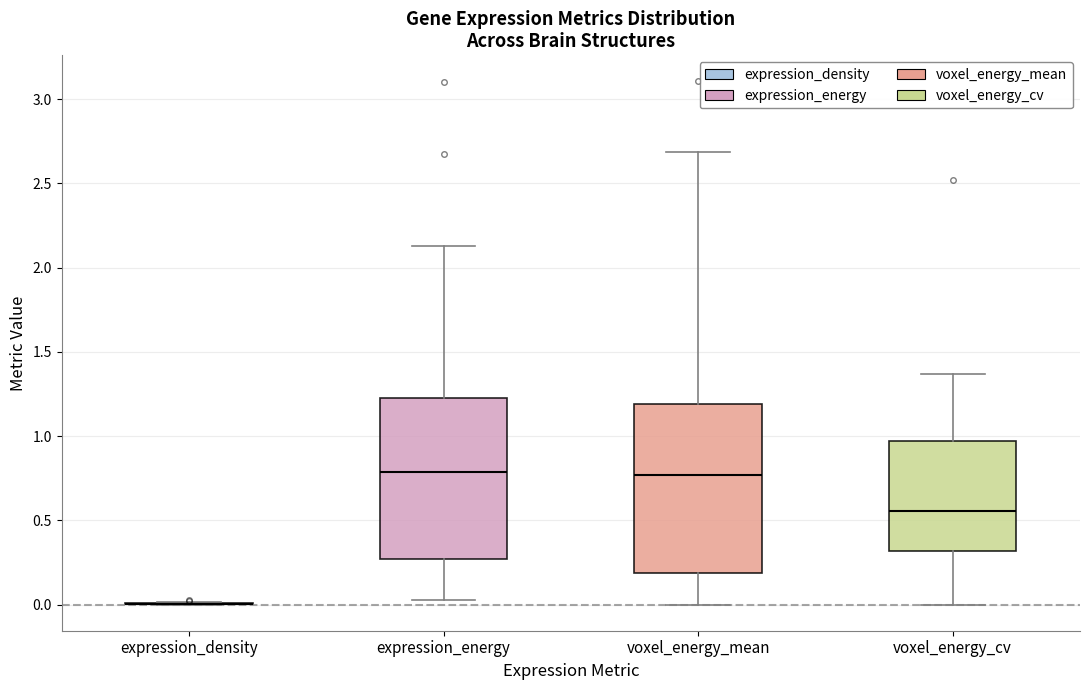

Reading left to right, read every box against the y-axis: the position of its median line, the range the box covers, and the ends of its whiskers. The values are not printed on the chart, so give them approximately, as read against the axis.

expression_density: box collapsed to a line at 0.00, whiskers 0.00 to 0.00
expression_energy: median 0.80, box 0.25 to 1.25, whiskers 0.05 to 2.15
voxel_energy_mean: median 0.75, box 0.20 to 1.20, whiskers 0.00 to 2.70
voxel_energy_cv: median 0.55, box 0.30 to 0.95, whiskers 0.00 to 1.35